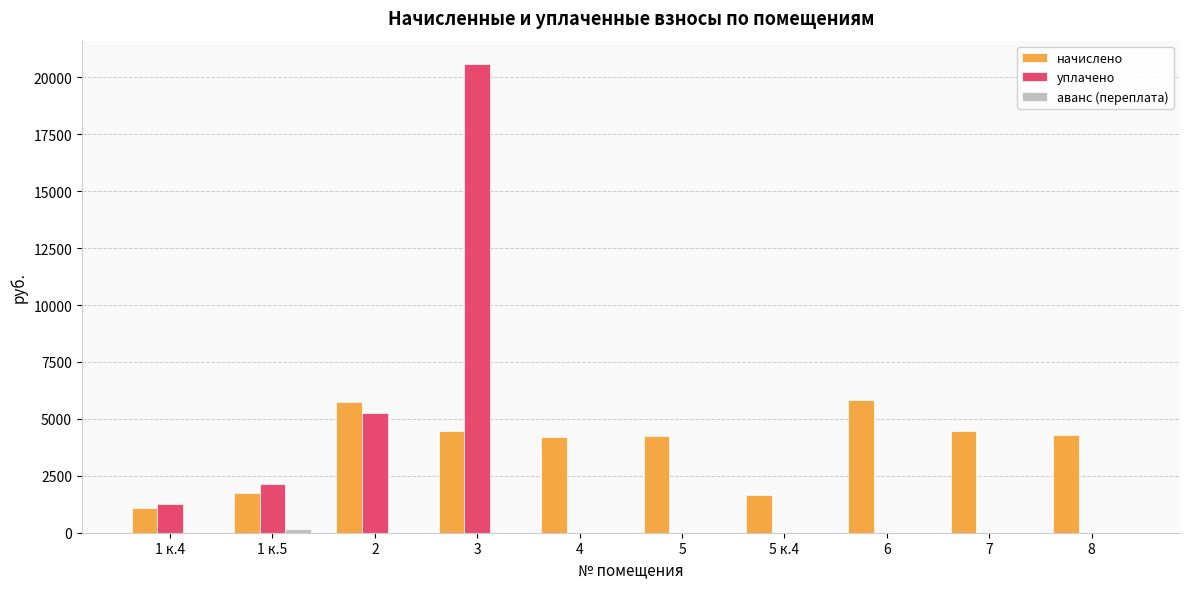

Between 2 and 7, which series saw the biggest shift?

уплачено